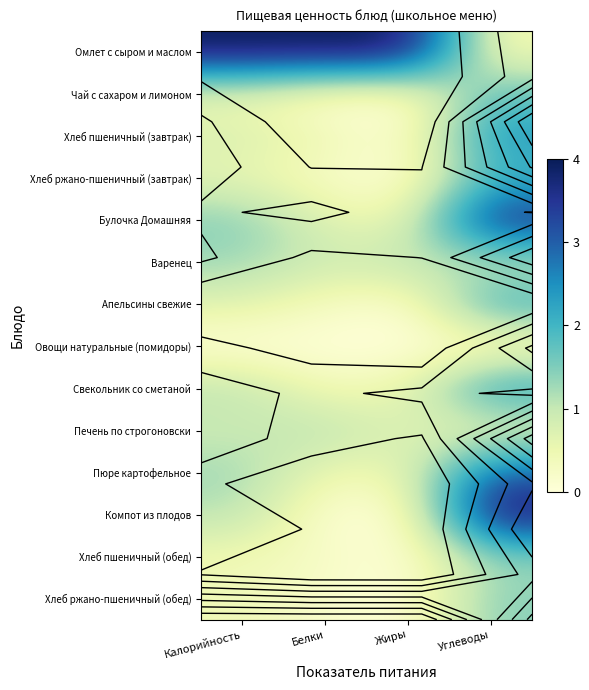

Count the number of categories in the chart.

4